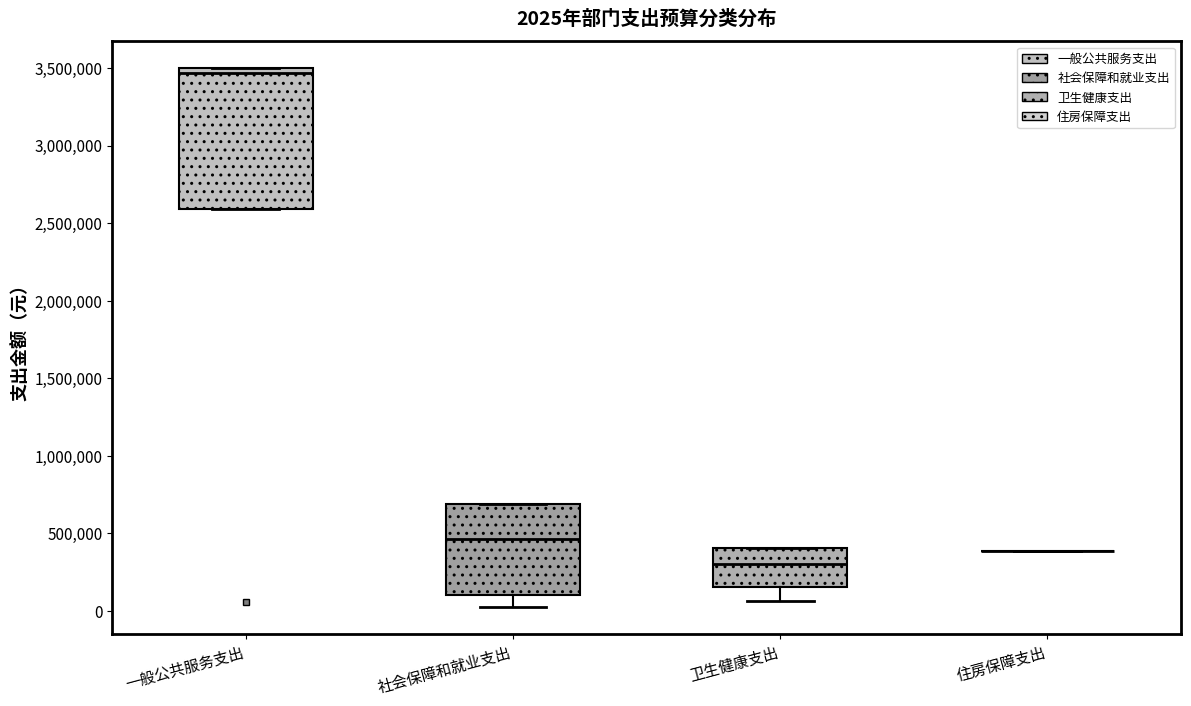

Which box is the tallest, from its lower edge to its upper edge?

一般公共服务支出